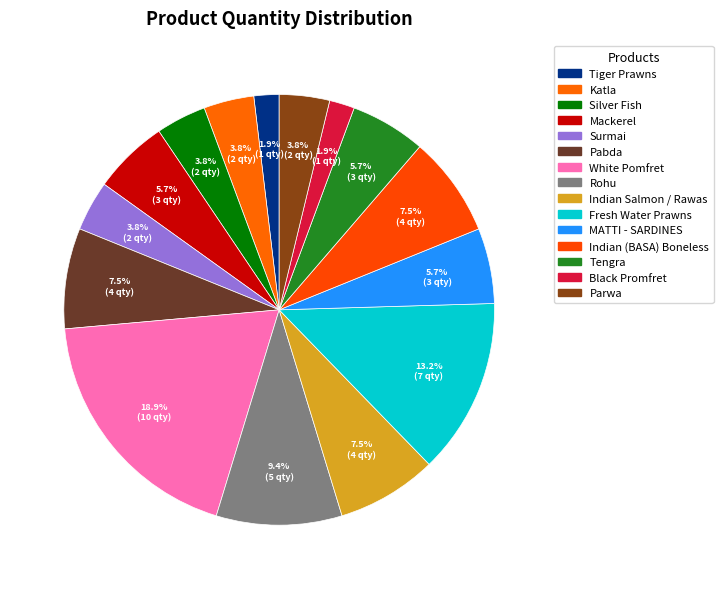

Does Tiger Prawns account for over 50% of the chart?

No